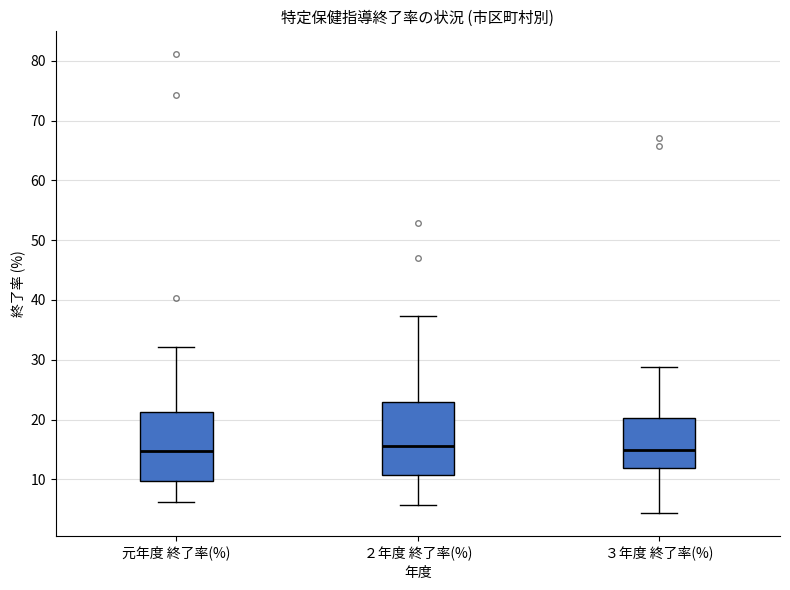

Where is the upper edge of the box for ３年度 終了率(%) on the y-axis? The values are not printed on the chart, so give them approximately, as read against the axis.

20